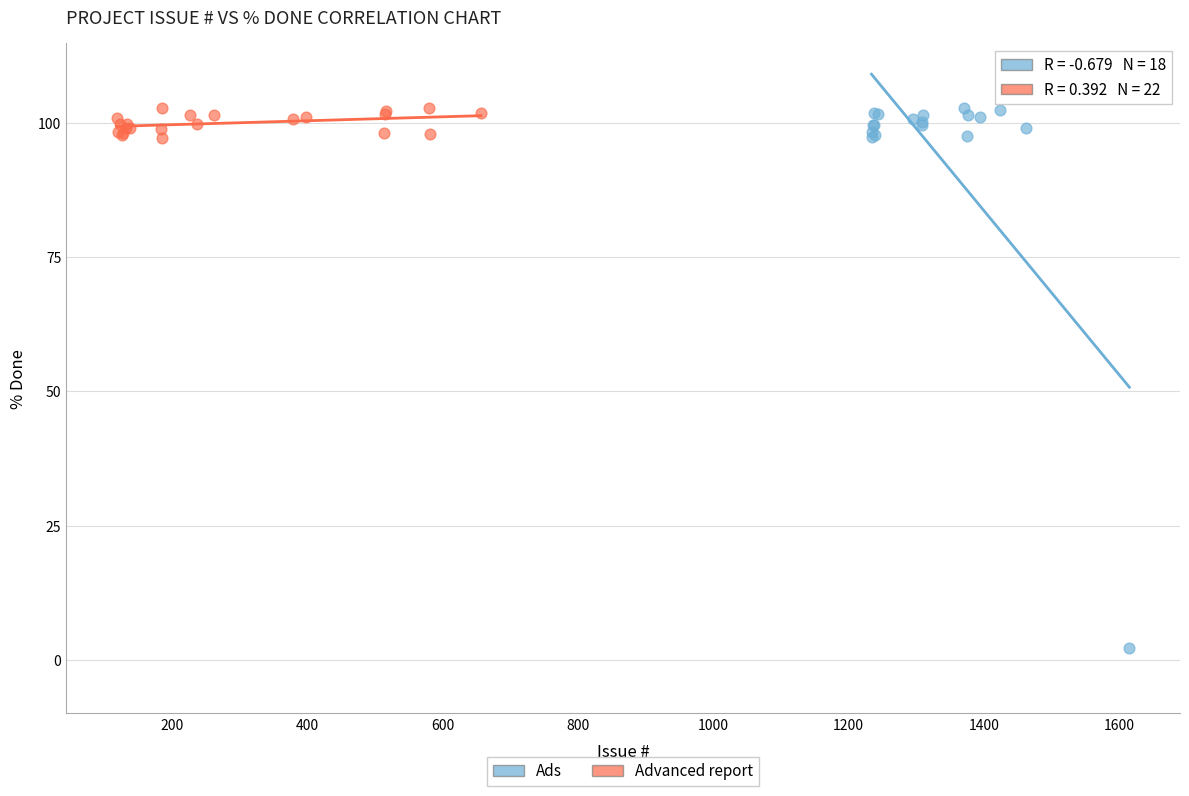

Which series reaches the minimum Y coordinate?

Ads